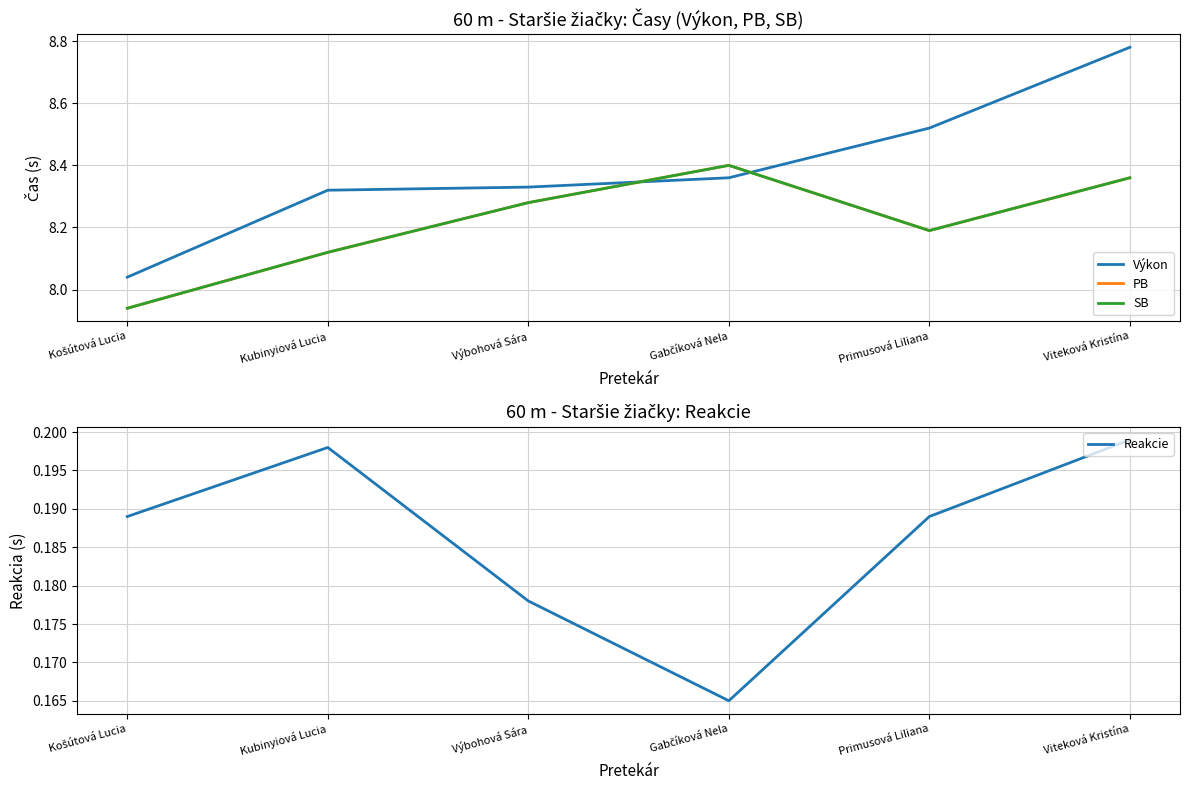

How many lines are shown in the chart?

4